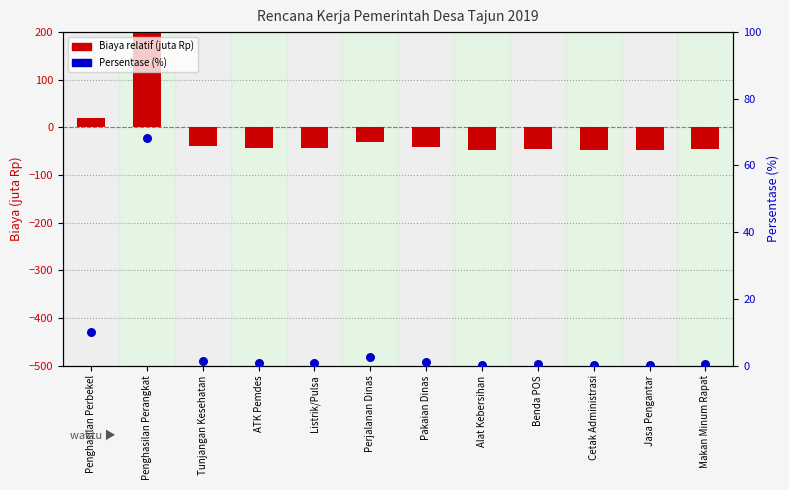

At how many categories does at least one series exceed 27?

1